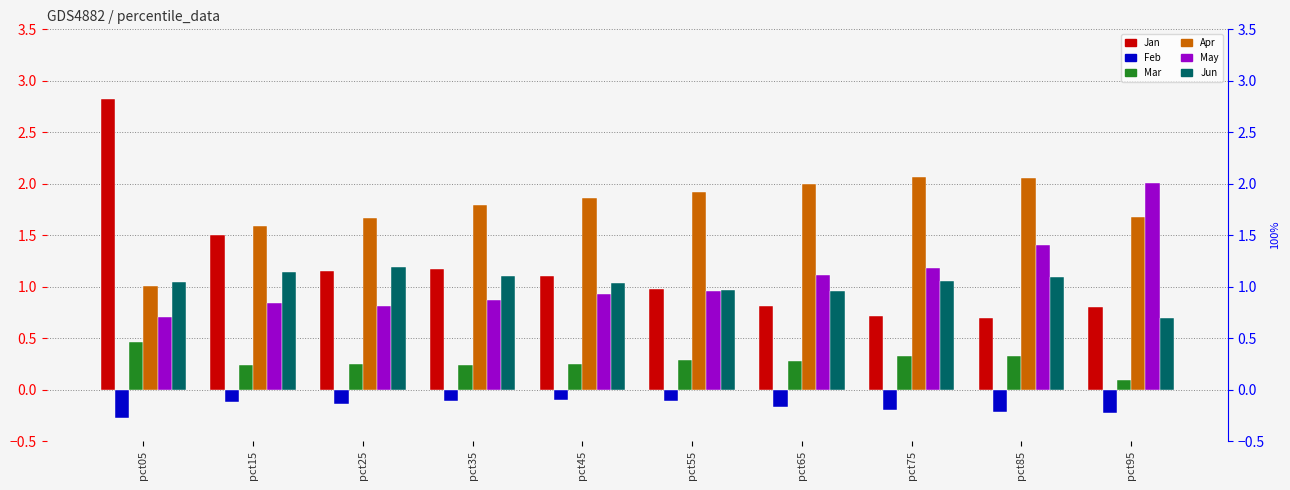

Which series has the largest total across all categories?

Apr